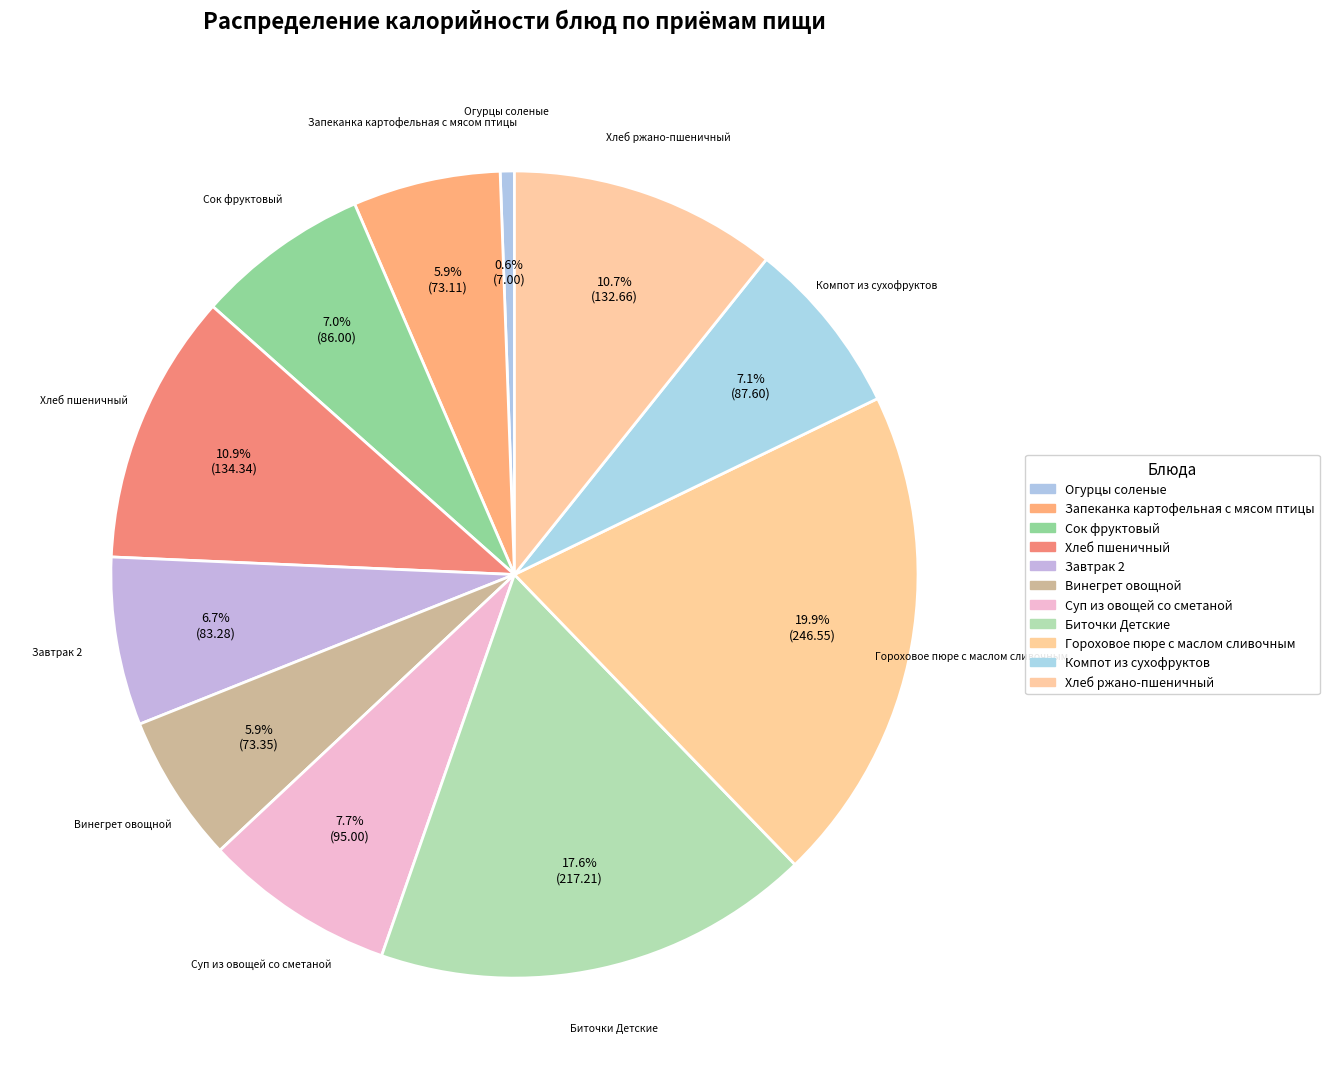

How many segments does this pie chart have?

11